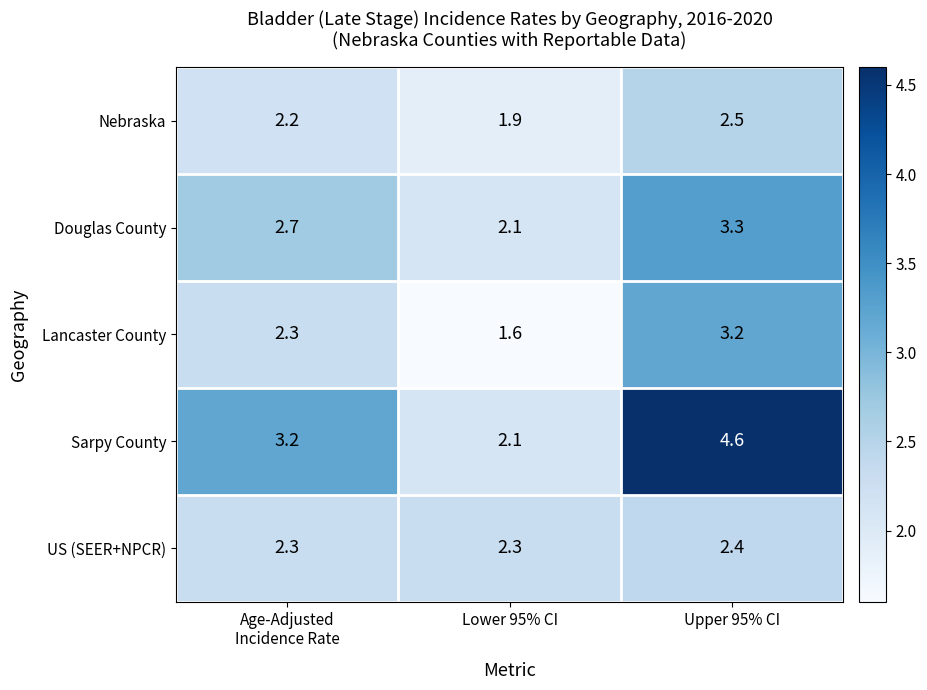

Rank the series by their maximum value, from highest to lowest.

Sarpy County, Douglas County, Lancaster County, Nebraska, US (SEER+NPCR)